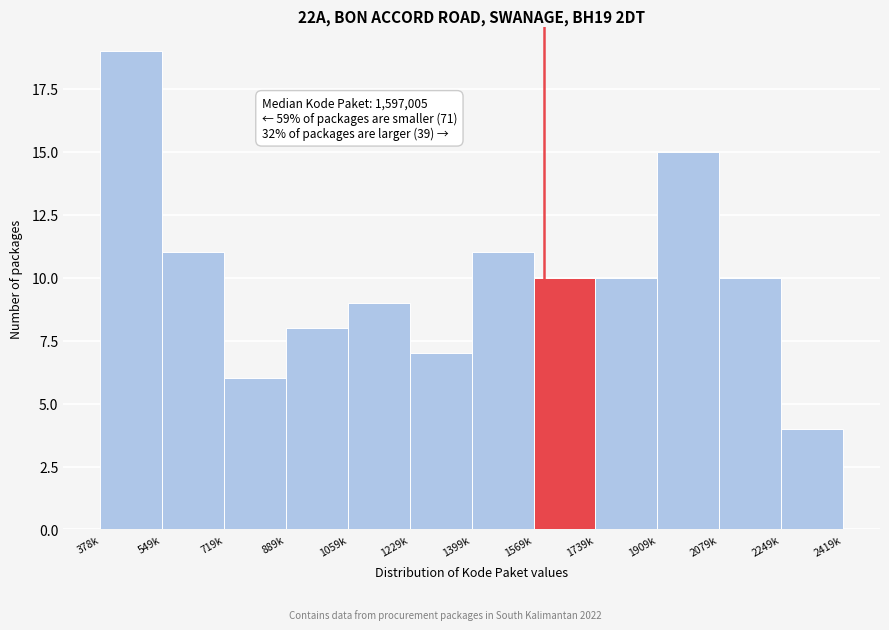

Reading left to right, transcribe all the data shown in this chart.

19	11	6	8	9	7	11	10	10	15	10	4